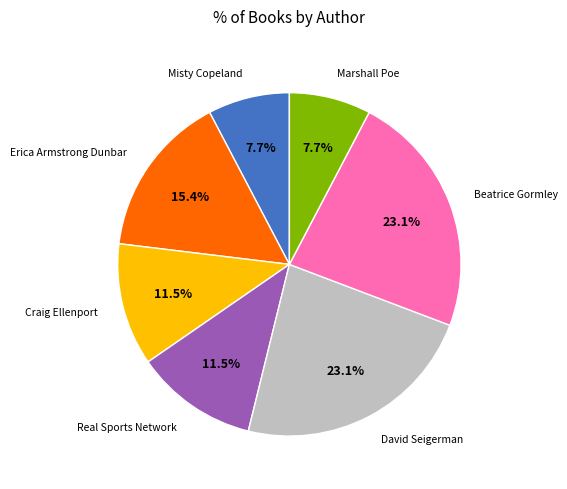

Is there any slice that represents more than half of the pie?

No